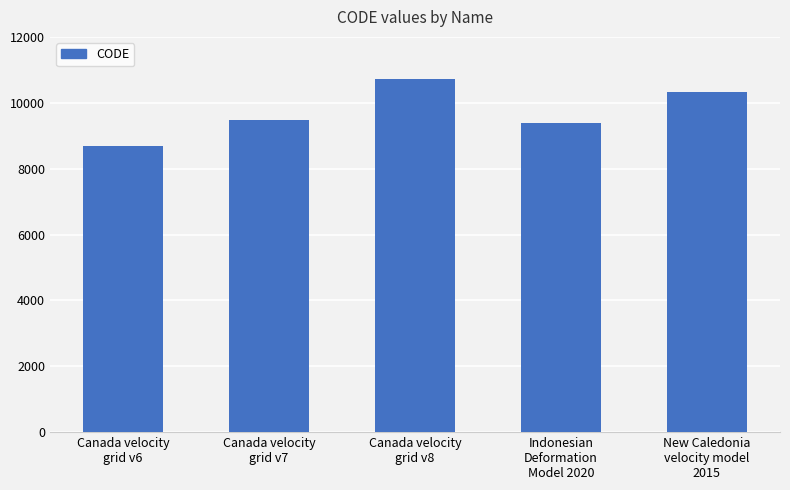

What position from the left is Indonesian
Deformation
Model 2020?

4